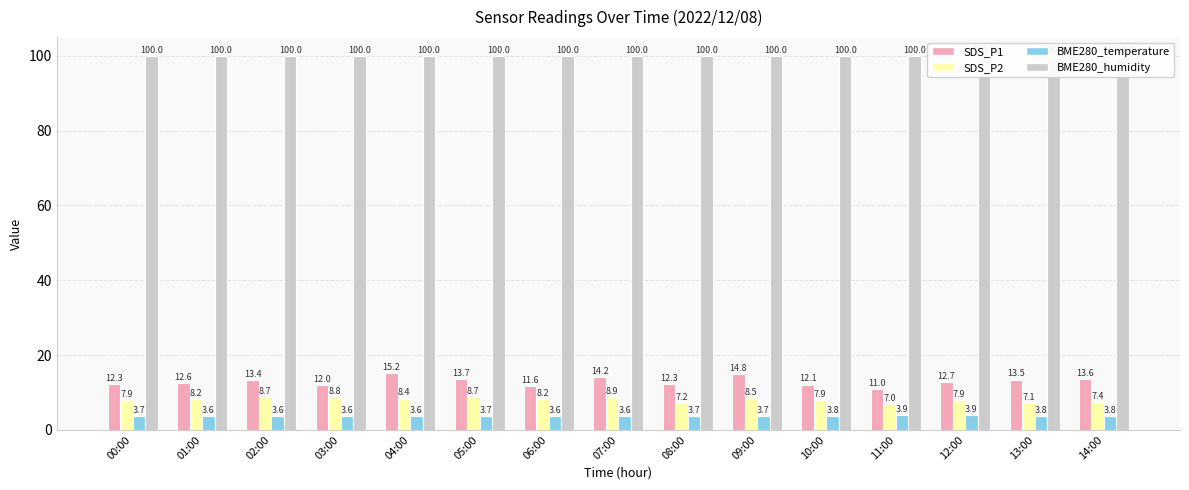

What is the approximate value of SDS_P2 at 05:00?

8.7